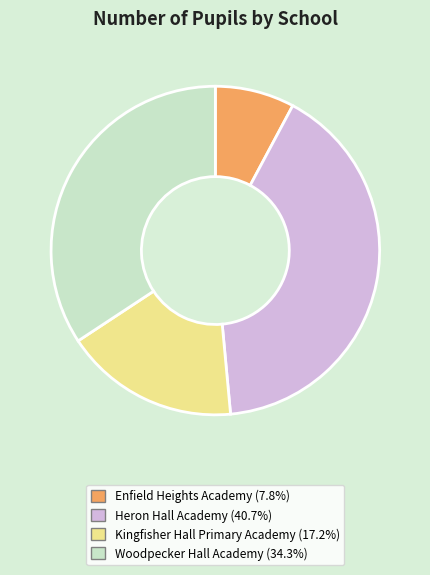

What is the ratio of the value at Heron Hall Academy to the value at Enfield Heights Academy?

5.2